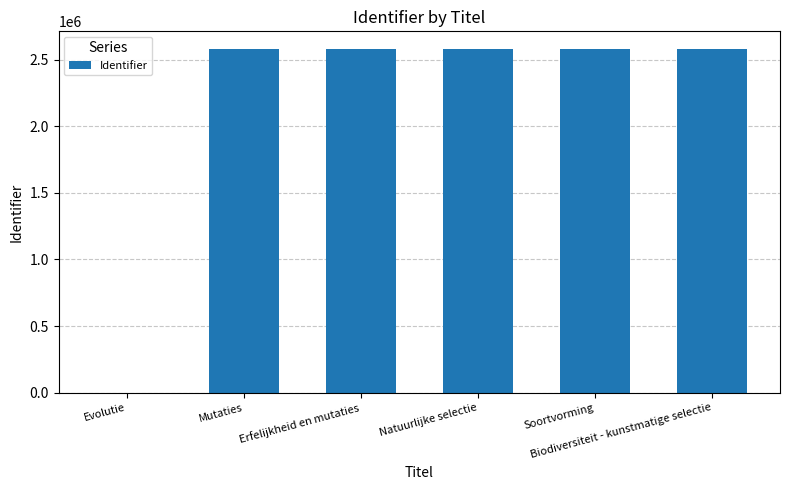

What is the sum of all values?

12914872